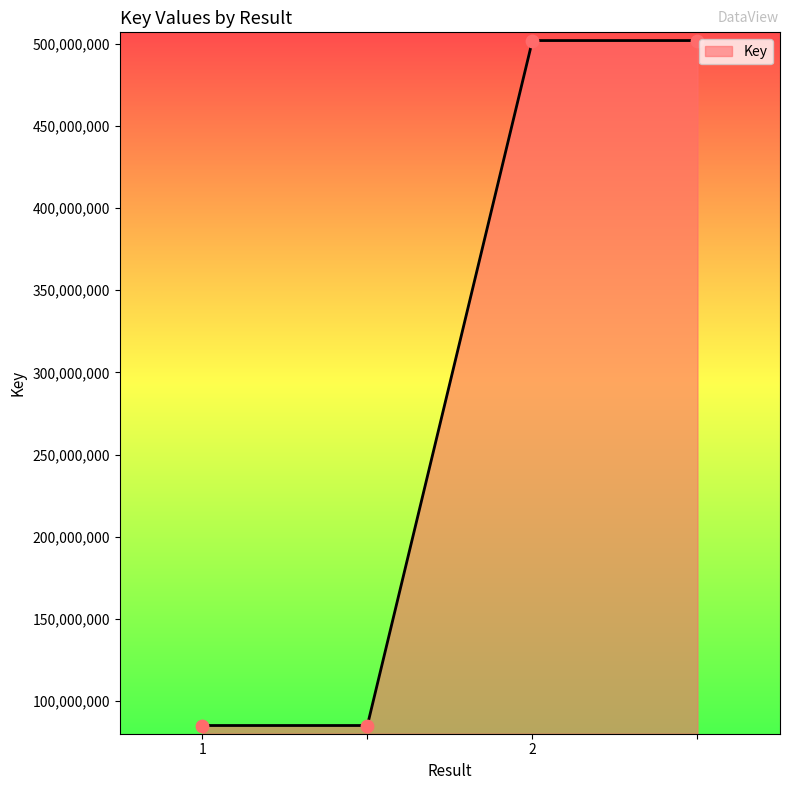

True or false: there are more than 1 points higher than both neighbors.

False